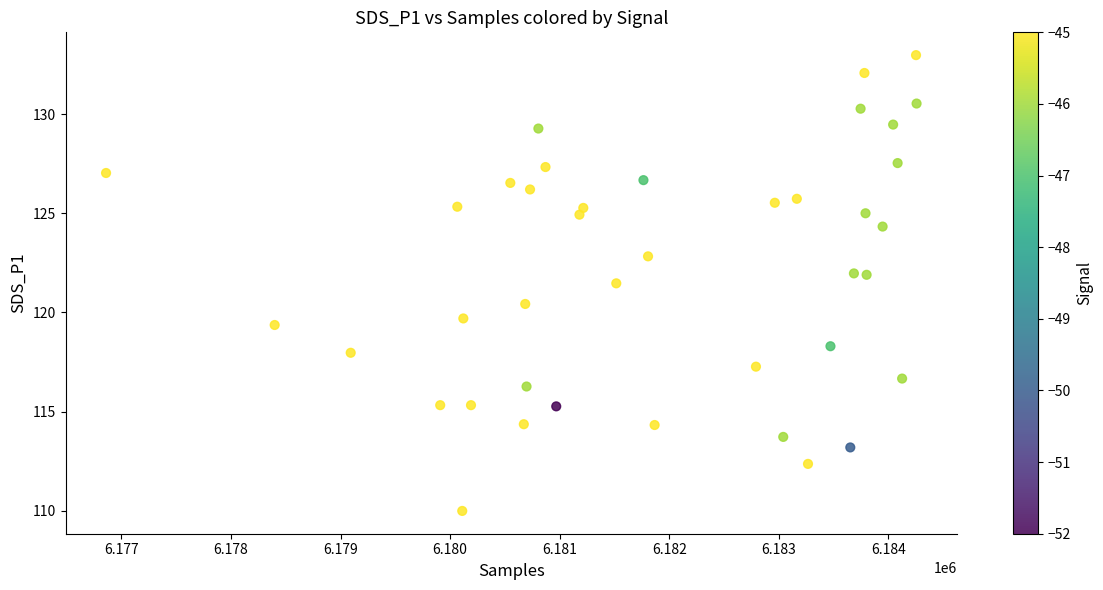

What is the range of X values (max minus min)?

7398.0